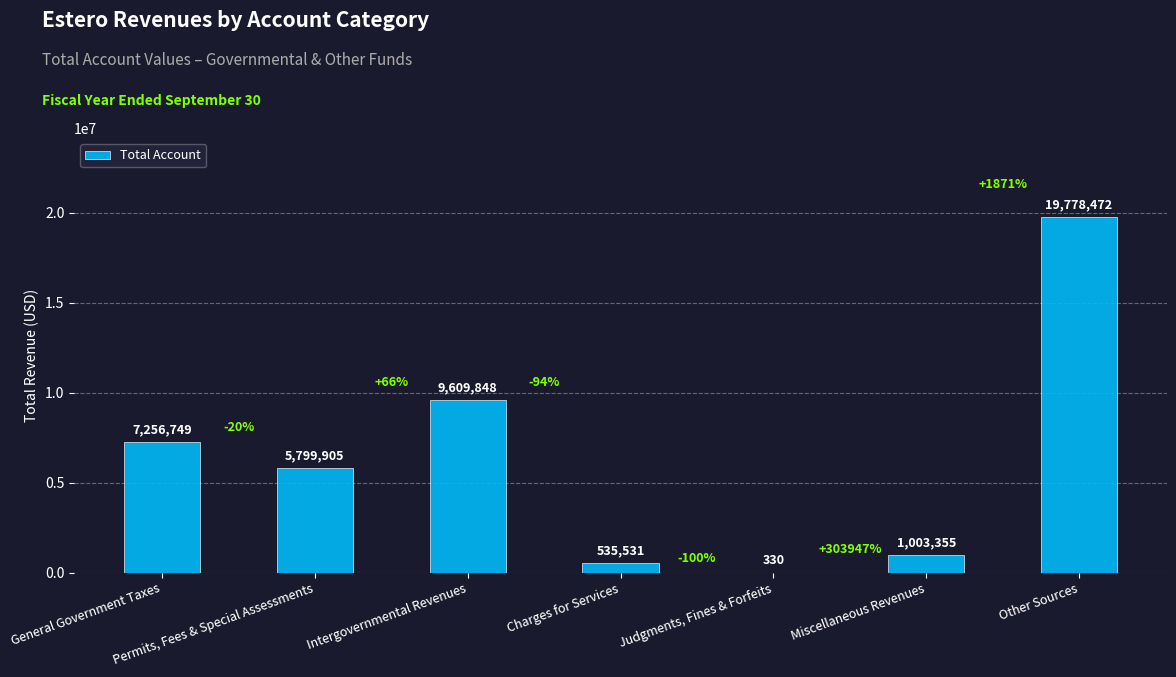

What is the change in value from Charges for Services to Miscellaneous Revenues?

+467824